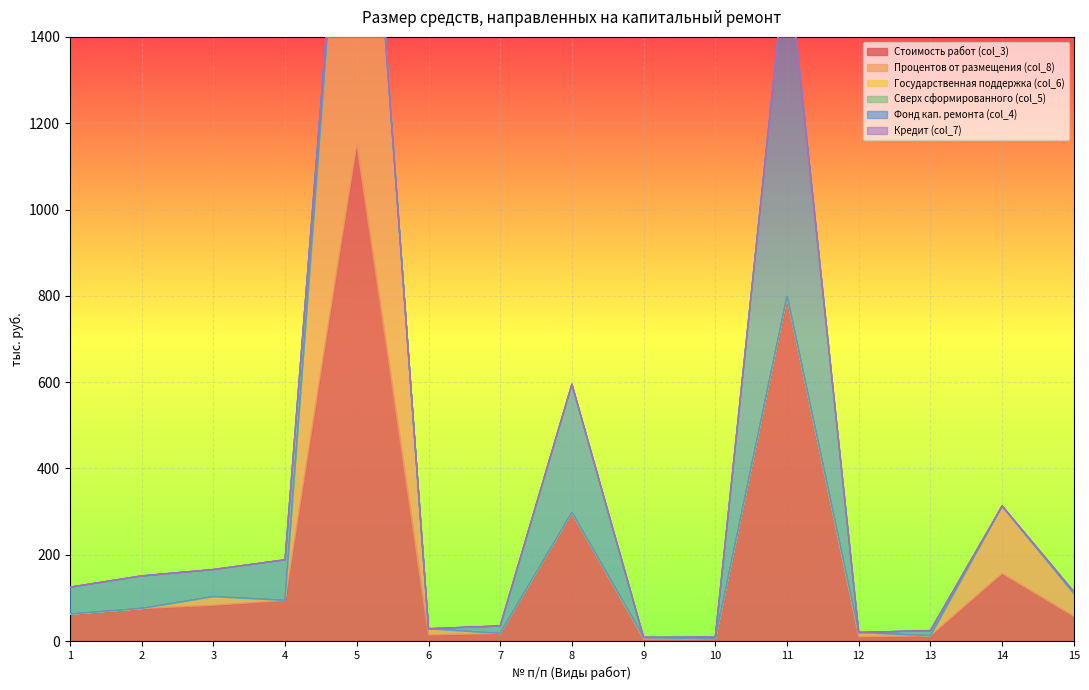

True or false: Процентов от размещения (col_8) has more than 0 interior local peaks.

True